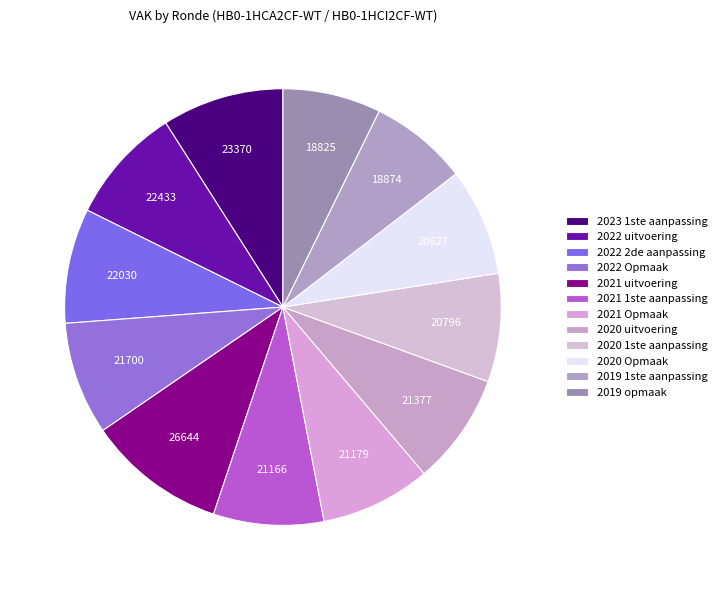

Count the number of slices in the pie.

12